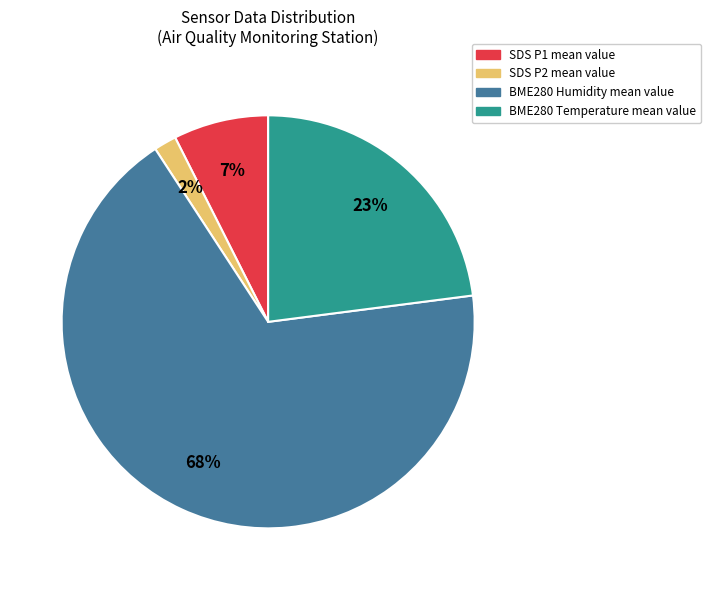

Is there any slice that represents more than half of the pie?

Yes